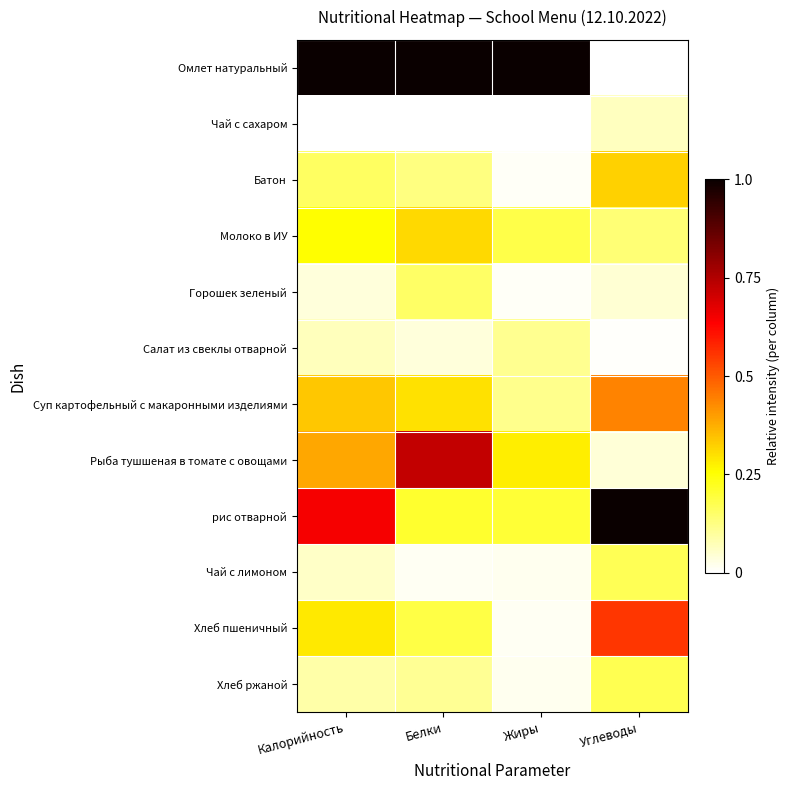

Which series has the widest spread of values?

Омлет натуральный